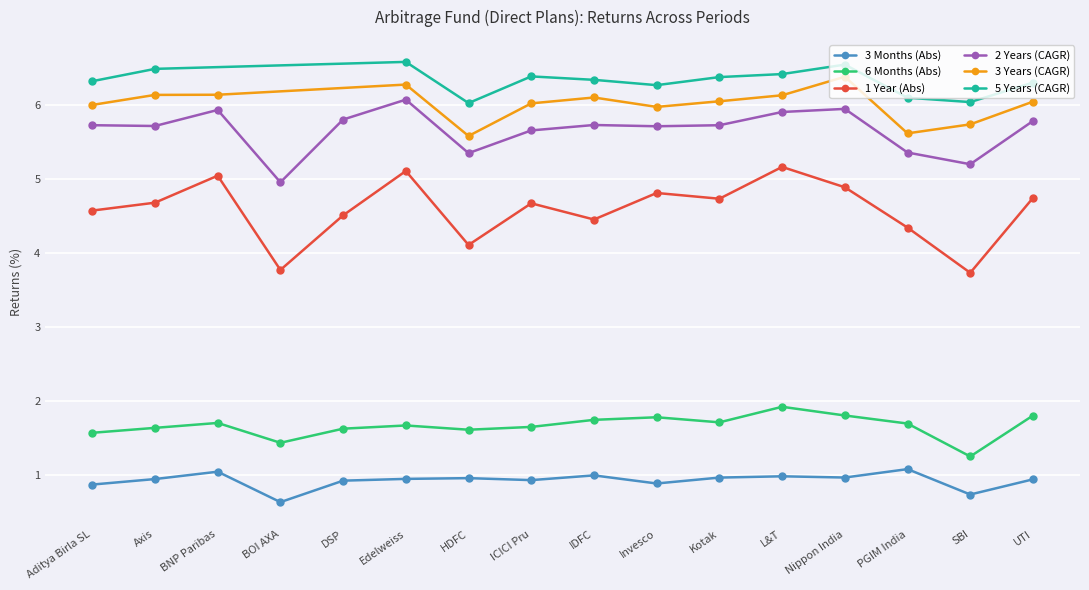

Is the value of 6 Months (Abs) at Invesco greater than the value of 3 Months (Abs) at DSP?

Yes